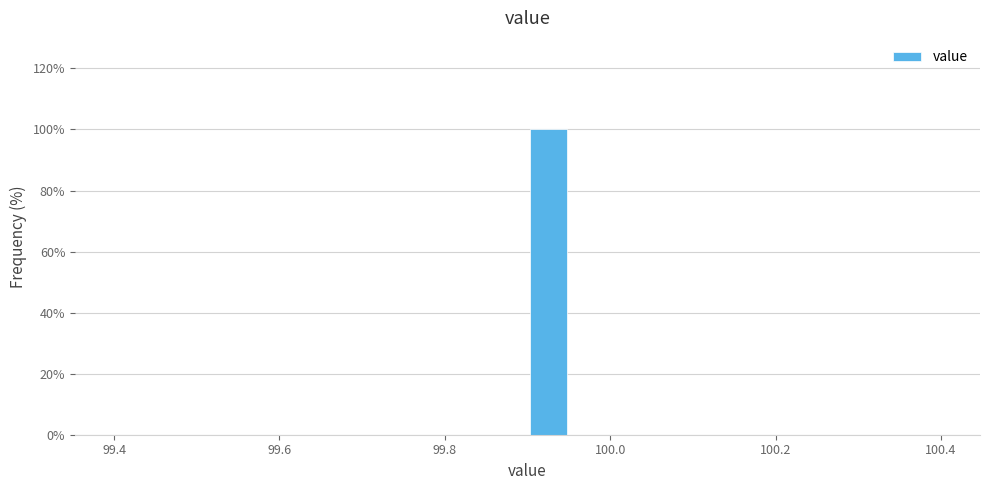

Read against the x-axis, roughly where is the centre of the tallest bar?

99.92